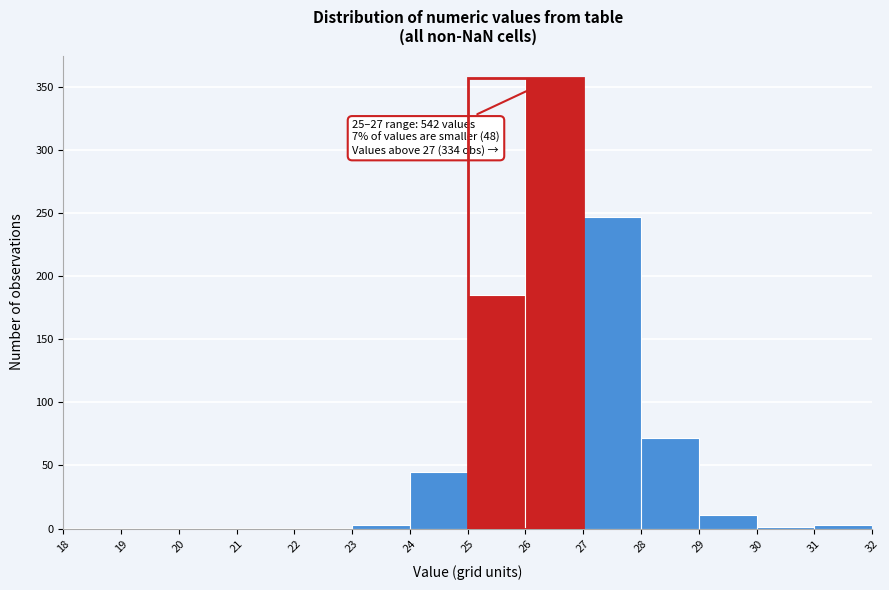

Over which range of the x-axis is the bar tallest?

26 to 27